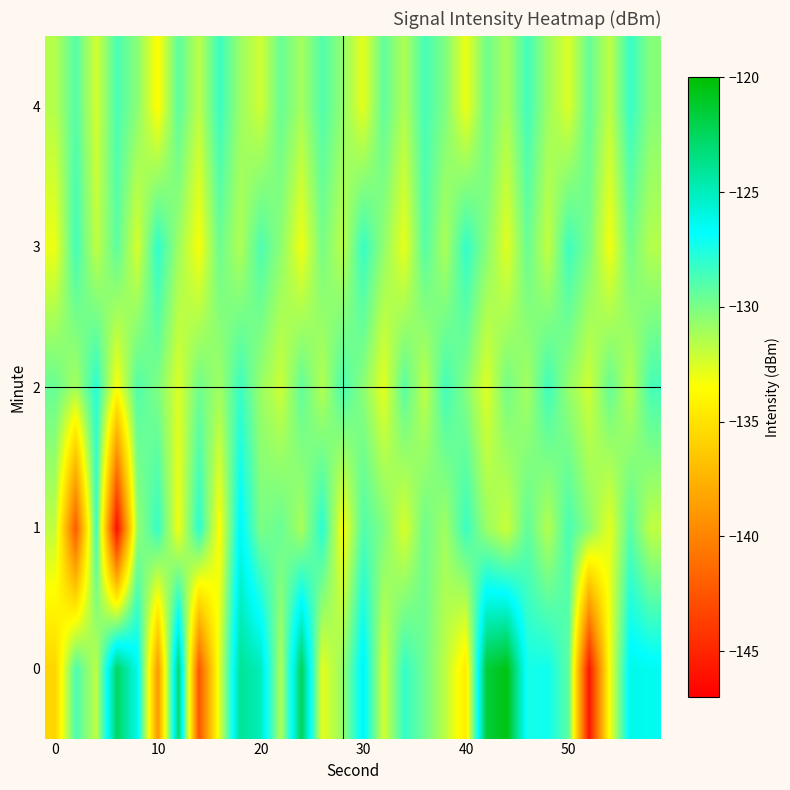

What is the smallest value displayed?

-146.4